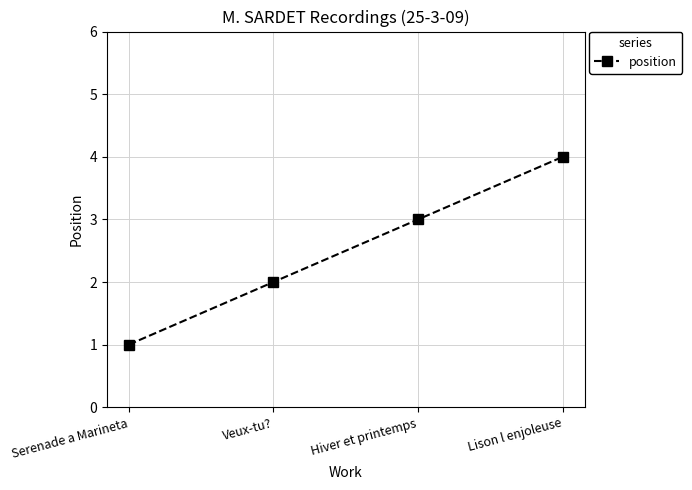

List the labels in order of value, largest first.

Lison l enjoleuse, Hiver et printemps, Veux-tu?, Serenade a Marineta